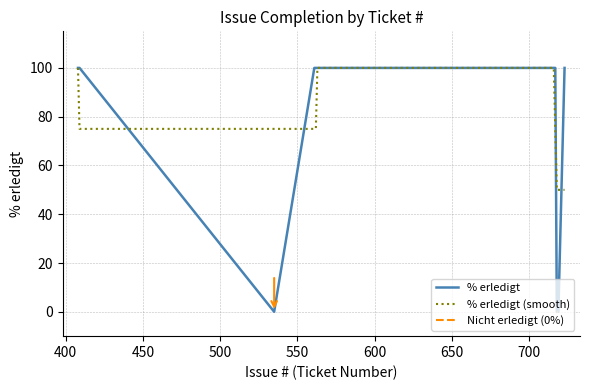

True or false: % erledigt (smooth) and Nicht erledigt (0%) intersect in this chart.

False